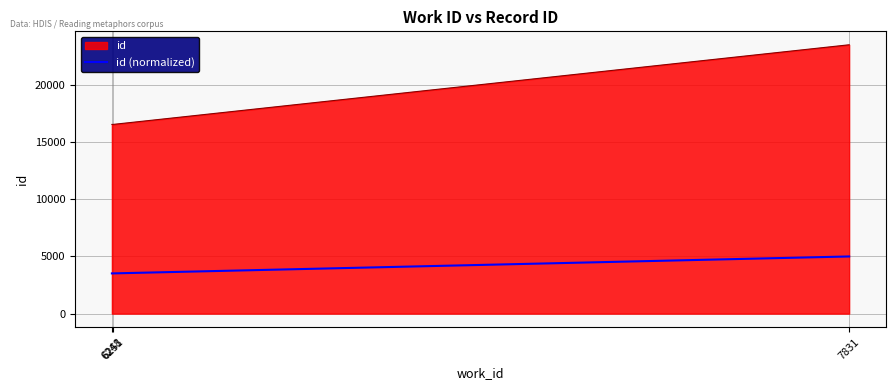

Count the number of data series in this chart.

2